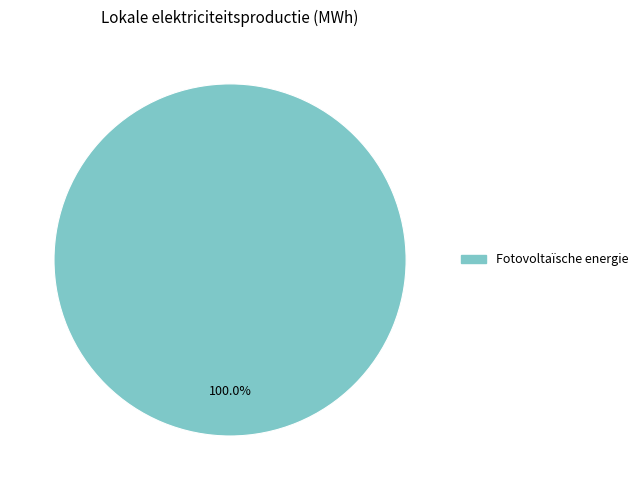

Is there any slice that represents more than half of the pie?

Yes